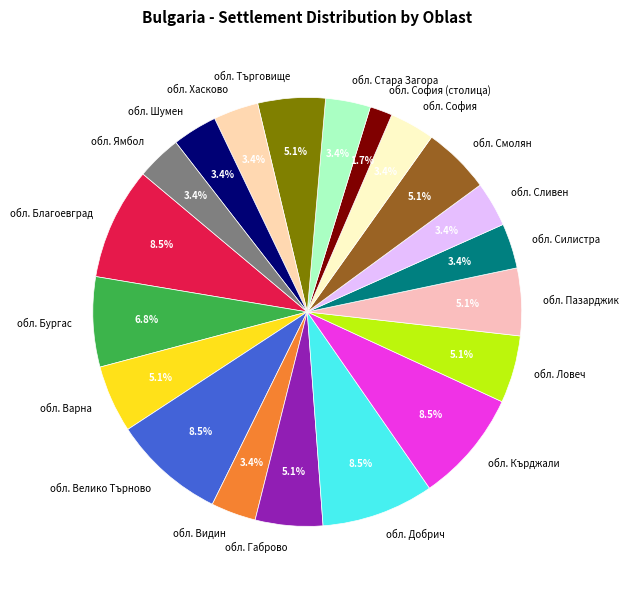

What is the ratio of the value at обл. Габрово to the value at обл. Варна?

1.0